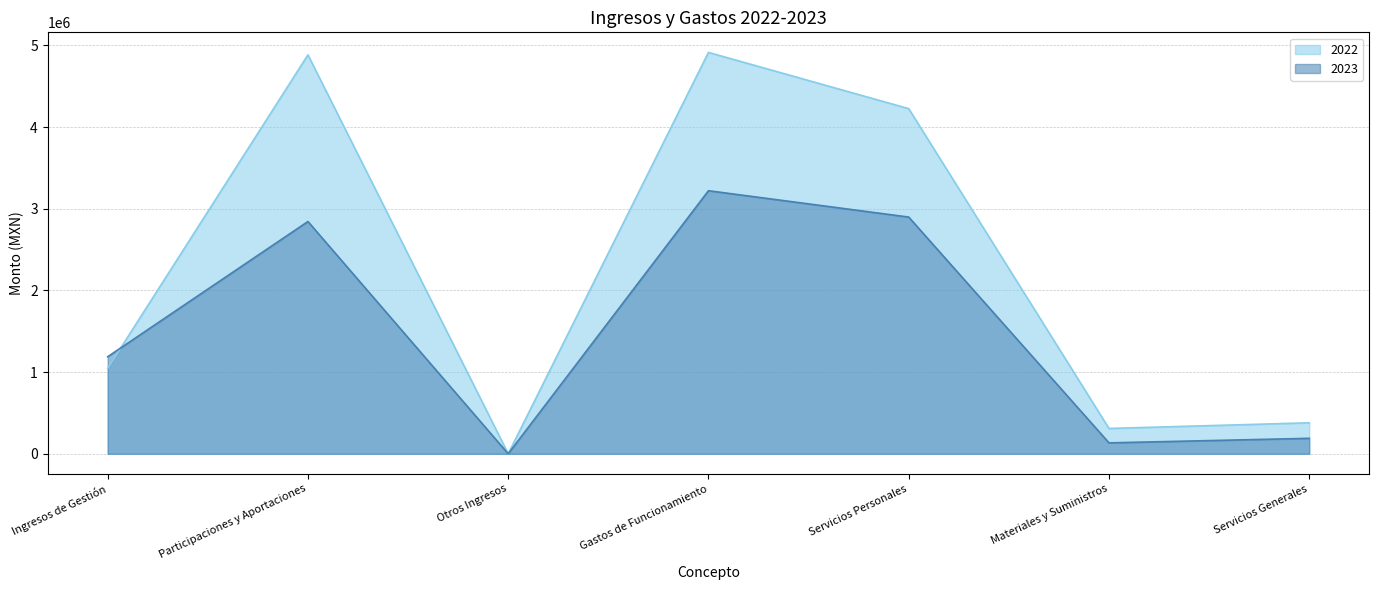

Where is the first local maximum for 2022?

Participaciones y Aportaciones